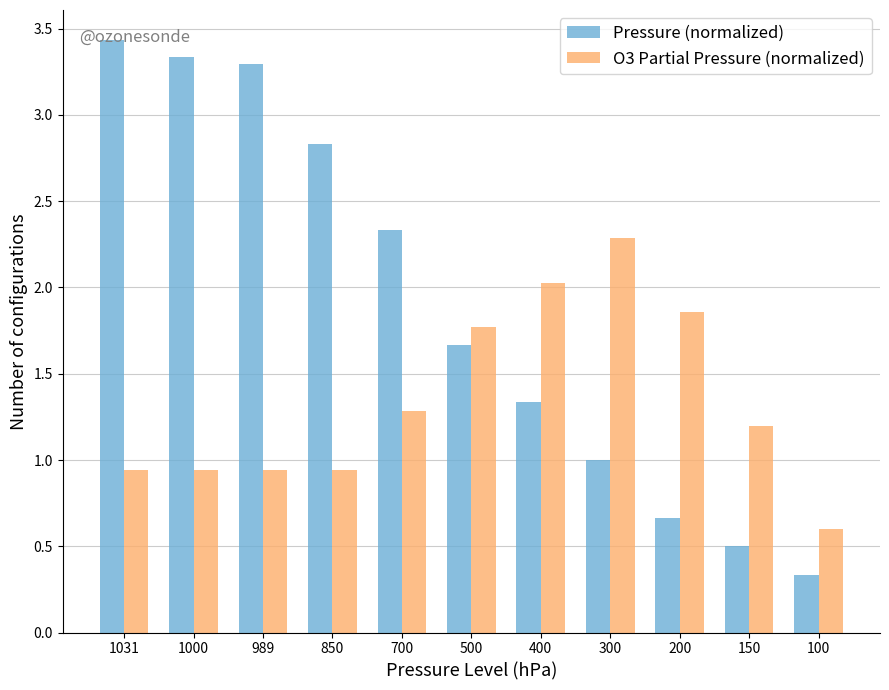

Which series changed the most between 989 and 150?

Pressure (normalized)